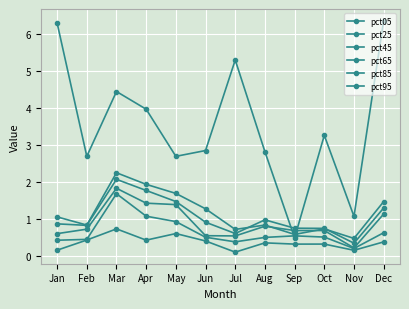

How many categories are shown in the chart?

12